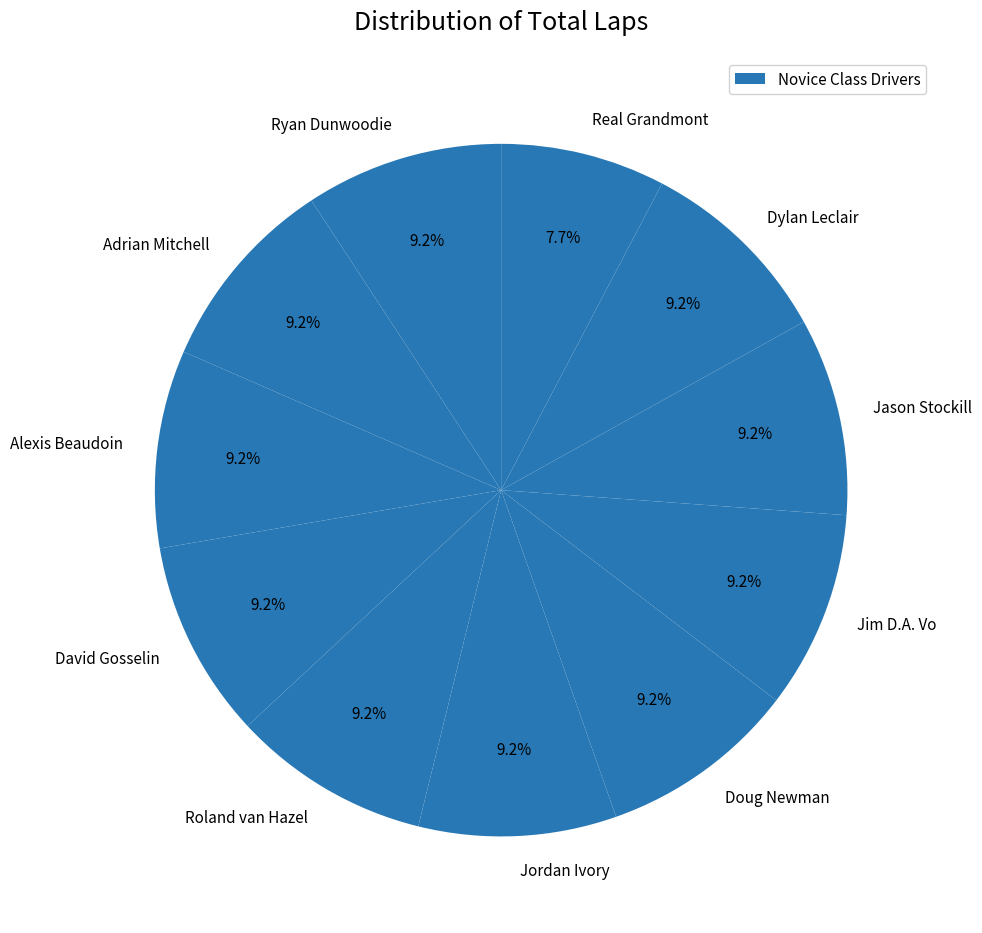

What percentage is the Doug Newman slice, to the nearest percent?

9%